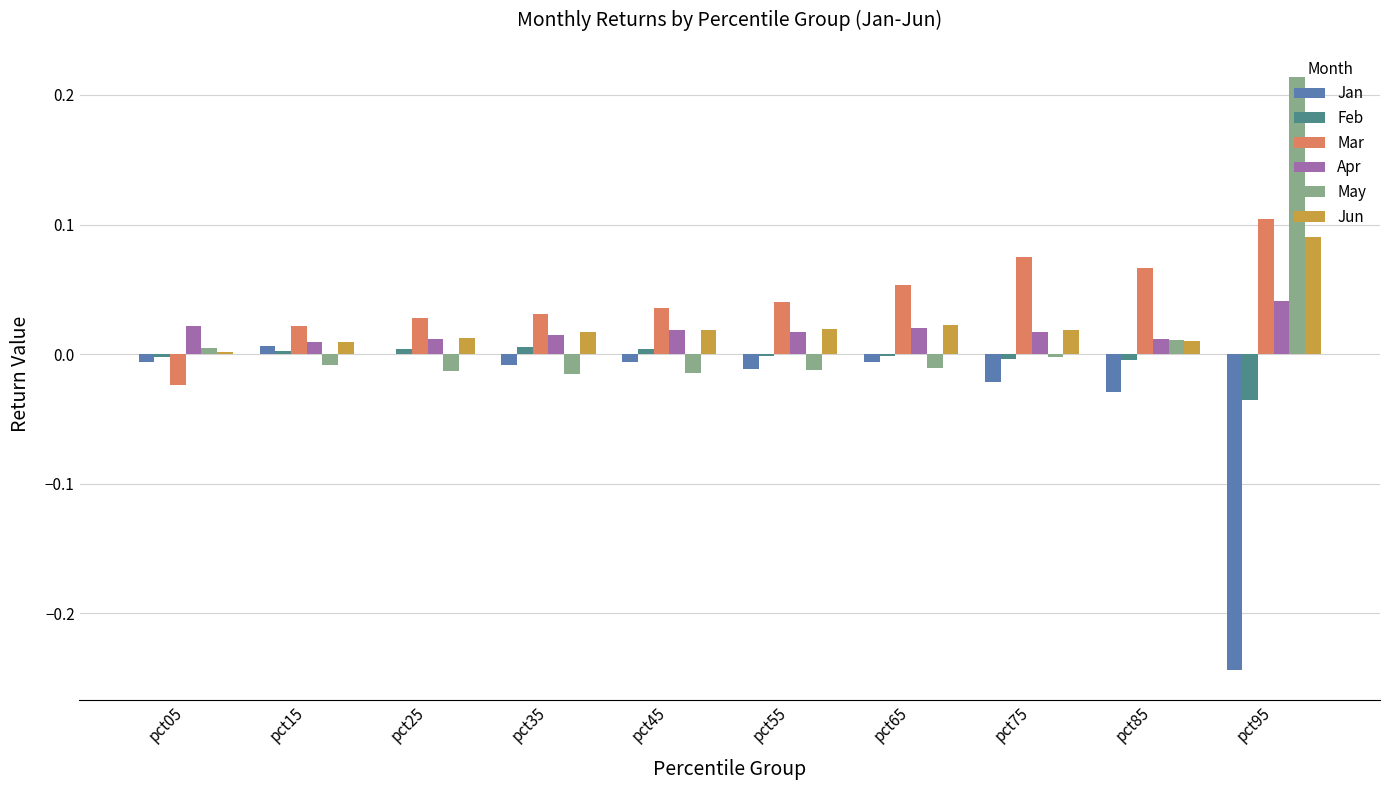

Is it true that Apr equals 0.0 at pct75?

True